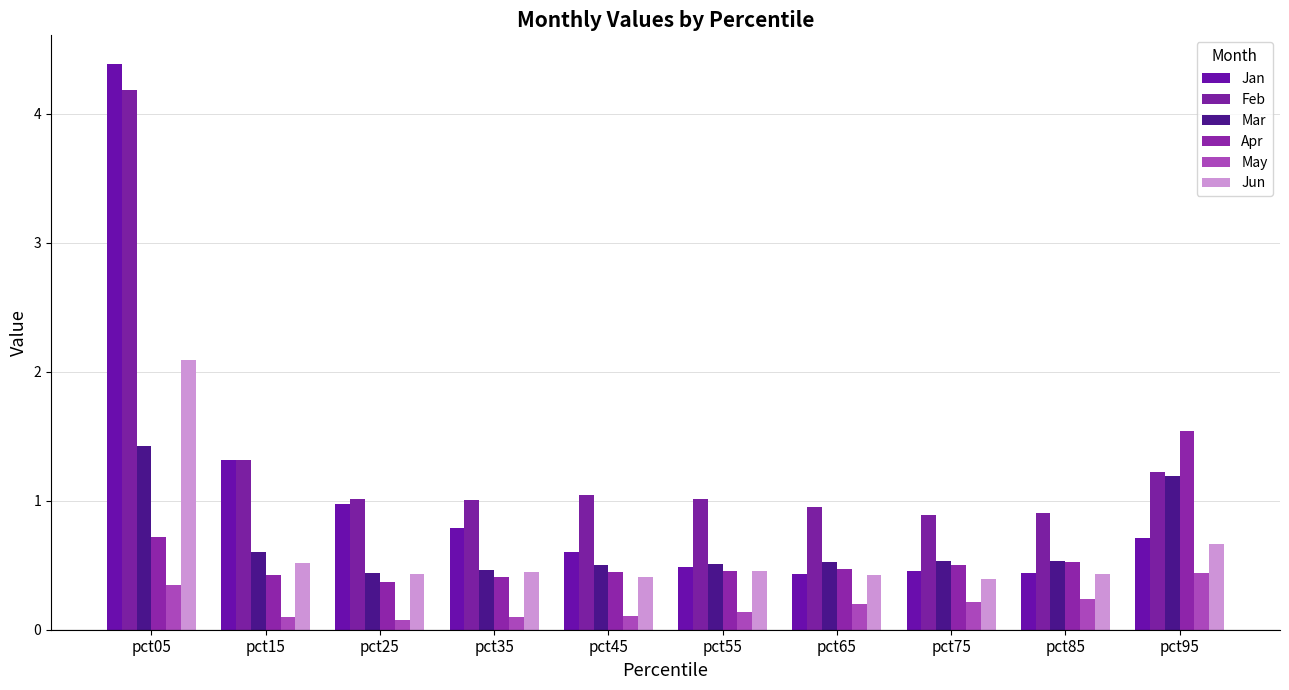

True or false: Apr has a value of 0.5 at pct65.

True